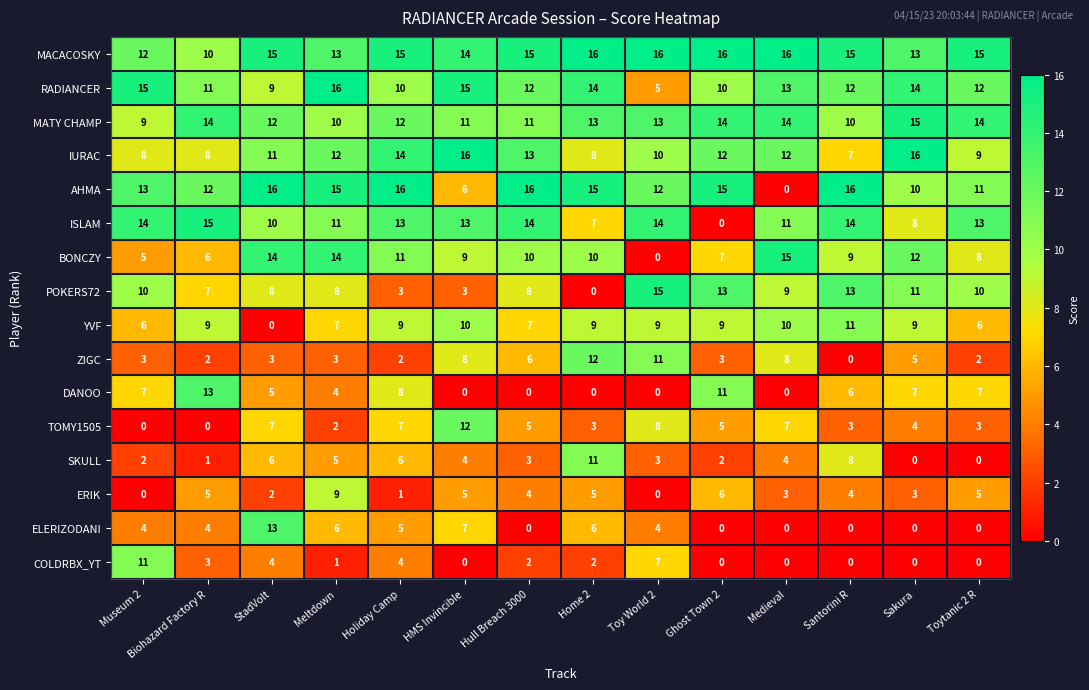

What is the total value across all series at Hull Breach 3000?

126